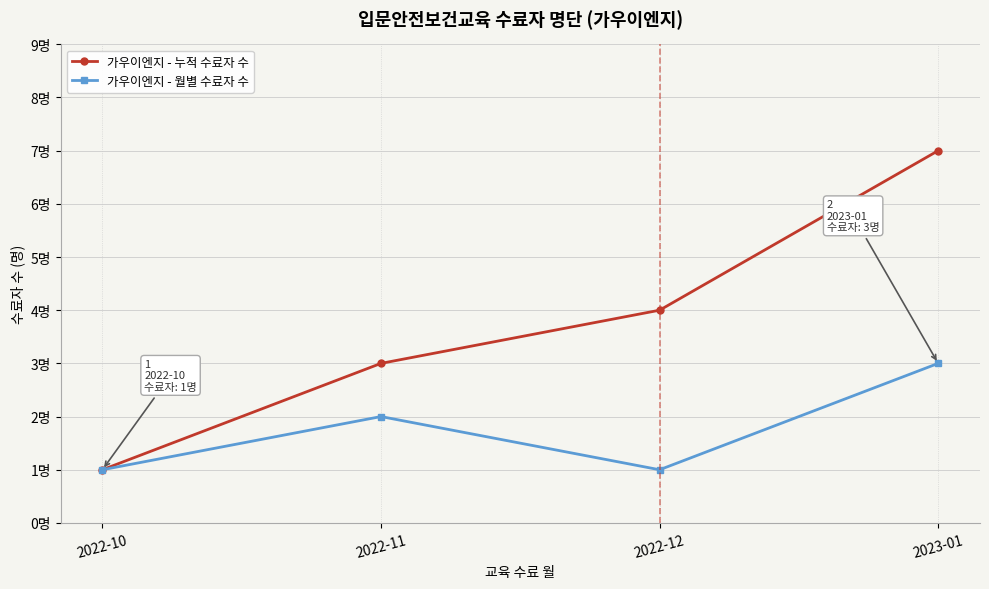

Where is the first local maximum for 가우이엔지 - 월별 수료자 수?

2022-11